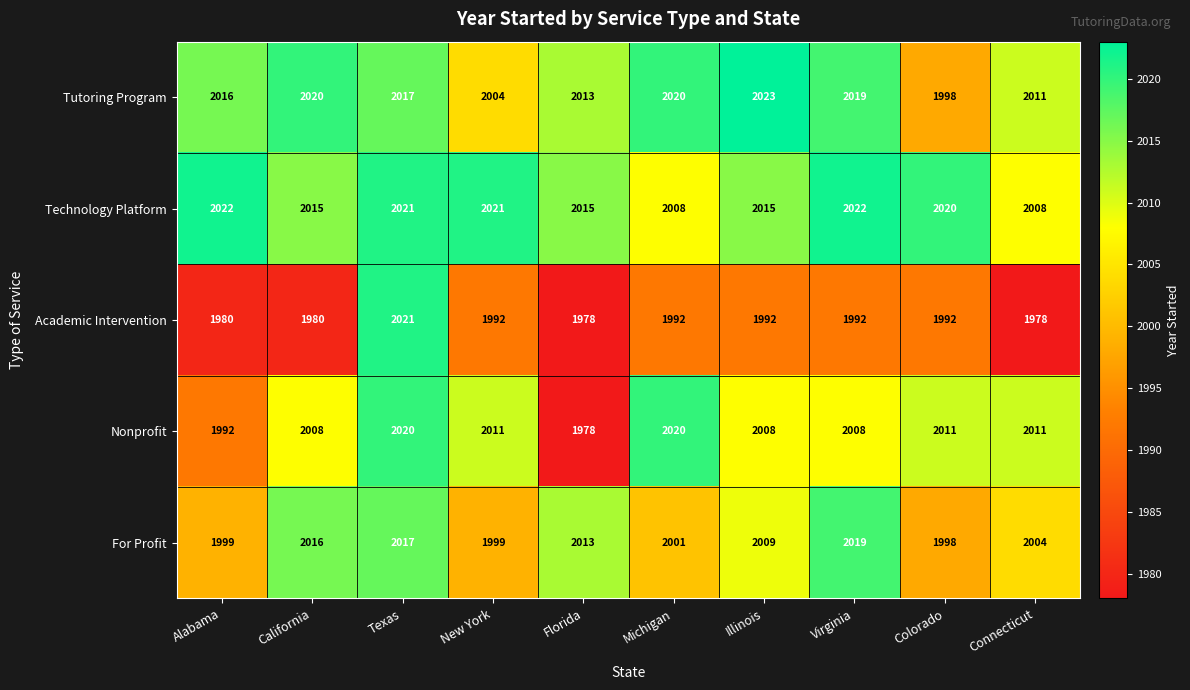

What is the maximum value for Nonprofit?

2020